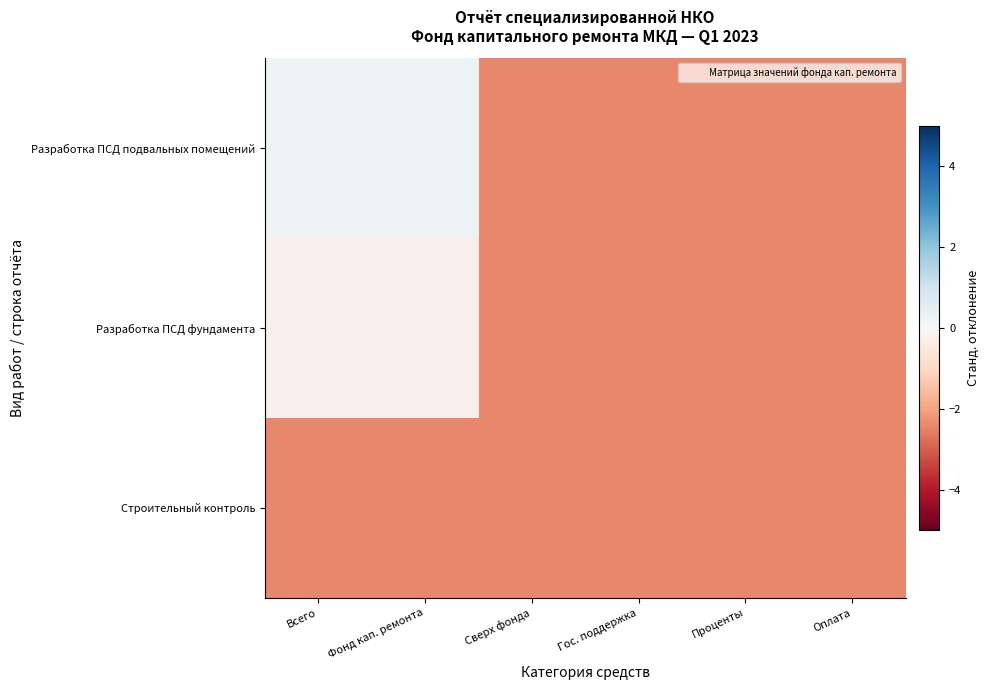

Reading left to right, what are all the values shown in this chart?

Разработка ПСД подвальных помещений: Всего=0.3	Фонд кап. ремонта=0.3	Сверх фонда=-2.4	Гос. поддержка=-2.4	Проценты=-2.4	Оплата=-2.4
Разработка ПСД фундамента: Всего=-0.3	Фонд кап. ремонта=-0.3	Сверх фонда=-2.4	Гос. поддержка=-2.4	Проценты=-2.4	Оплата=-2.4
Строительный контроль: Всего=-2.4	Фонд кап. ремонта=-2.4	Сверх фонда=-2.4	Гос. поддержка=-2.4	Проценты=-2.4	Оплата=-2.4